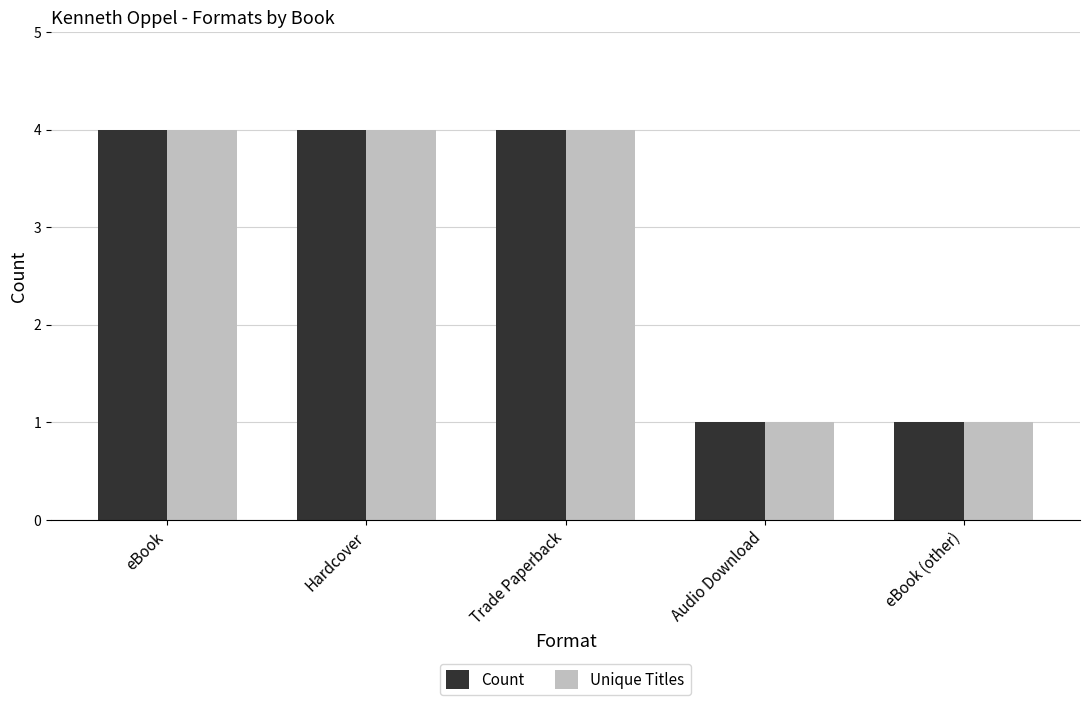

Is it true that Unique Titles equals 6 at Trade Paperback?

False